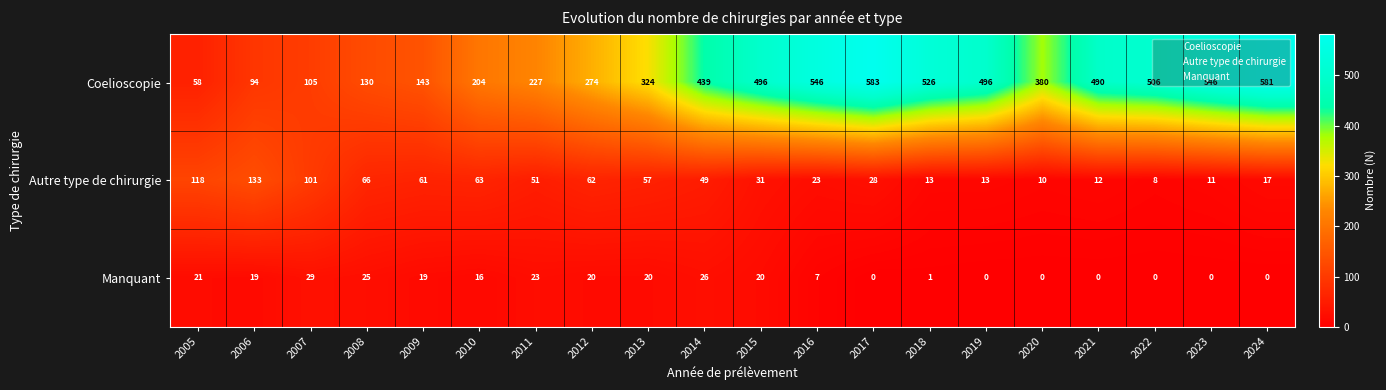

What is the spread (max minus min) of values at 2021?

490